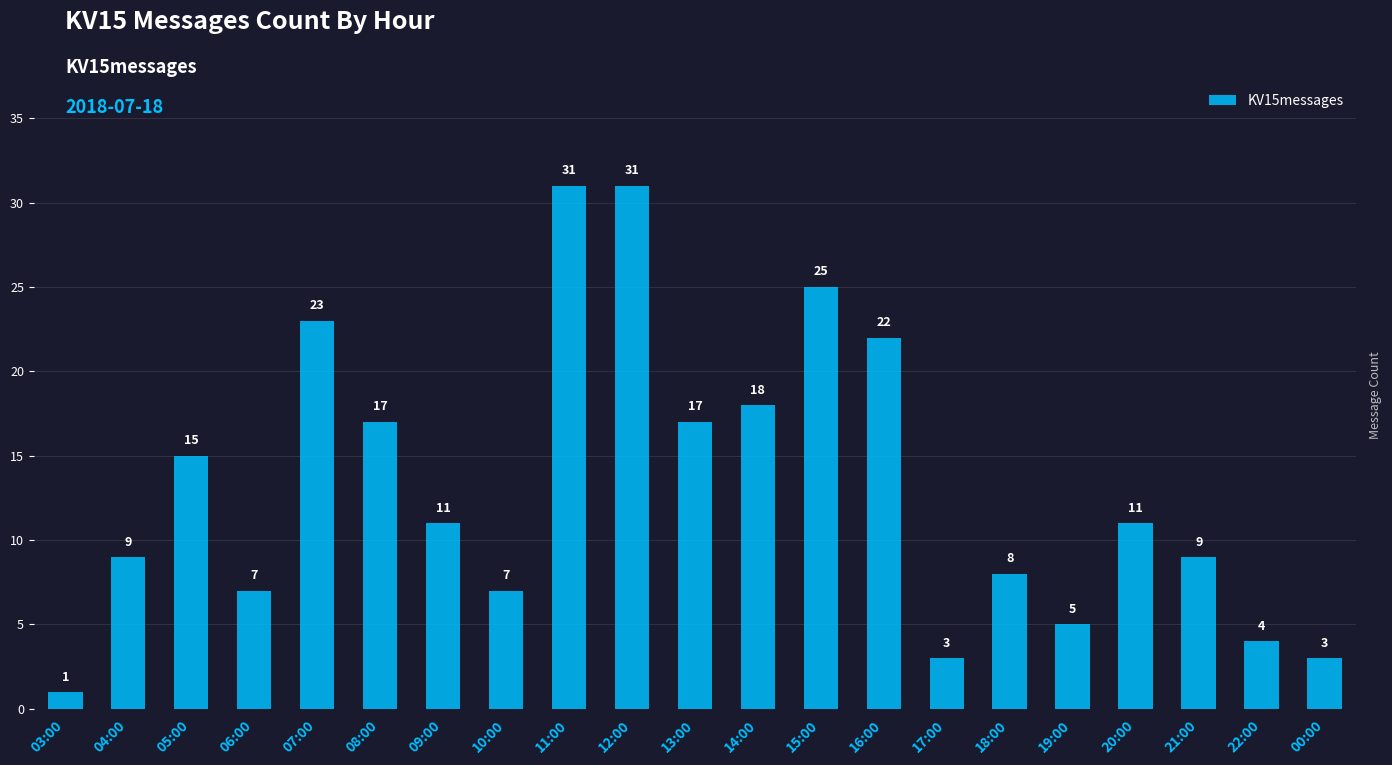

True or false: the data shows 25 at 15:00.

True